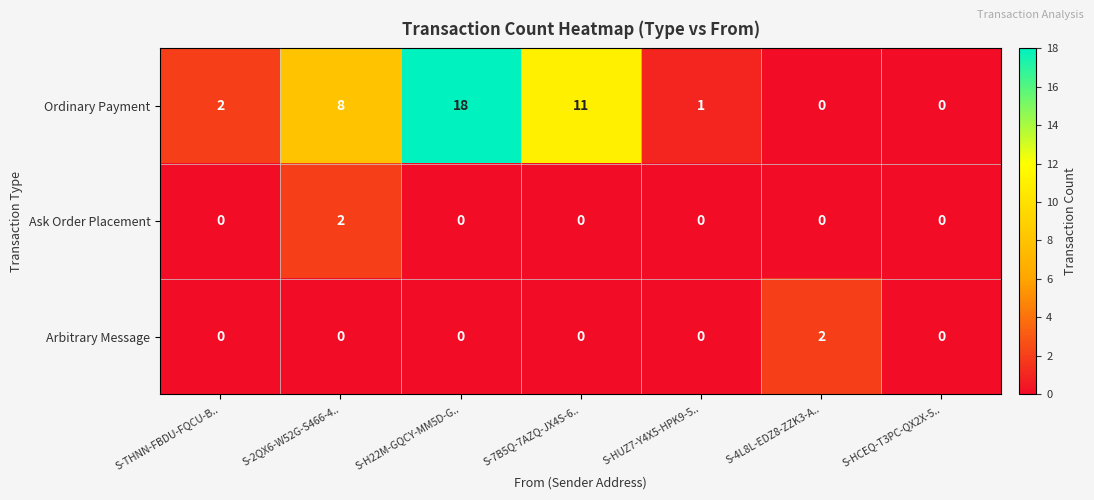

At which label does Ask Order Placement reach its peak?

S-2QX6-W52G-S466-4..